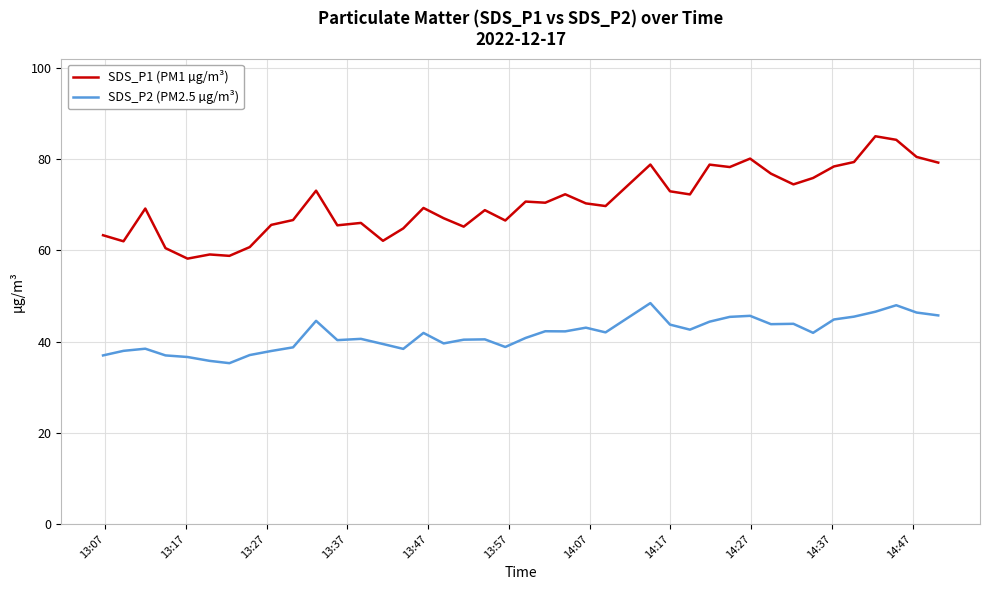

Which series has the largest total across all categories?

SDS_P1 (PM1 µg/m³)